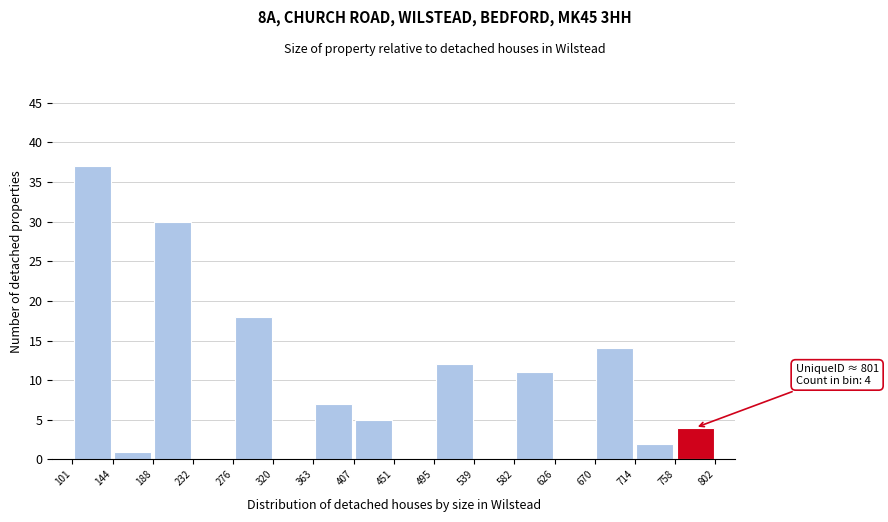

Over which range of the x-axis is the bar tallest?

101 to 144